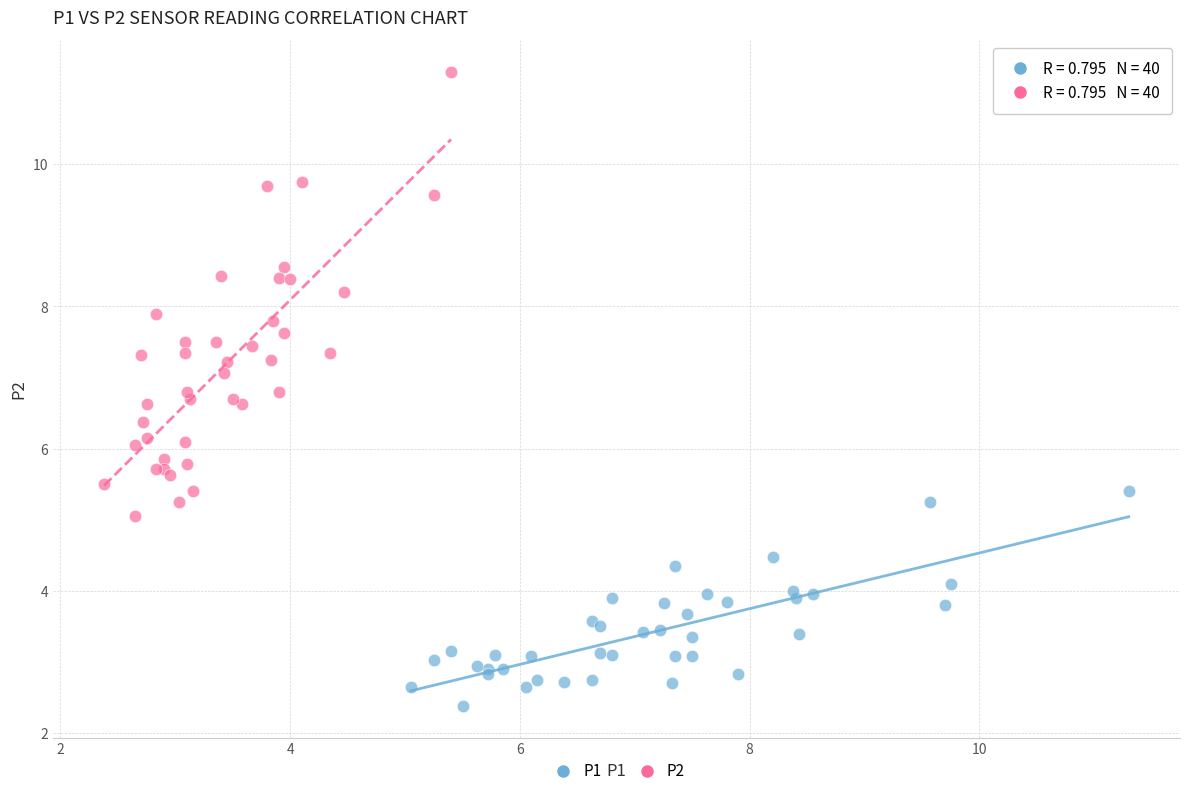

Which series contains the highest Y value?

P2